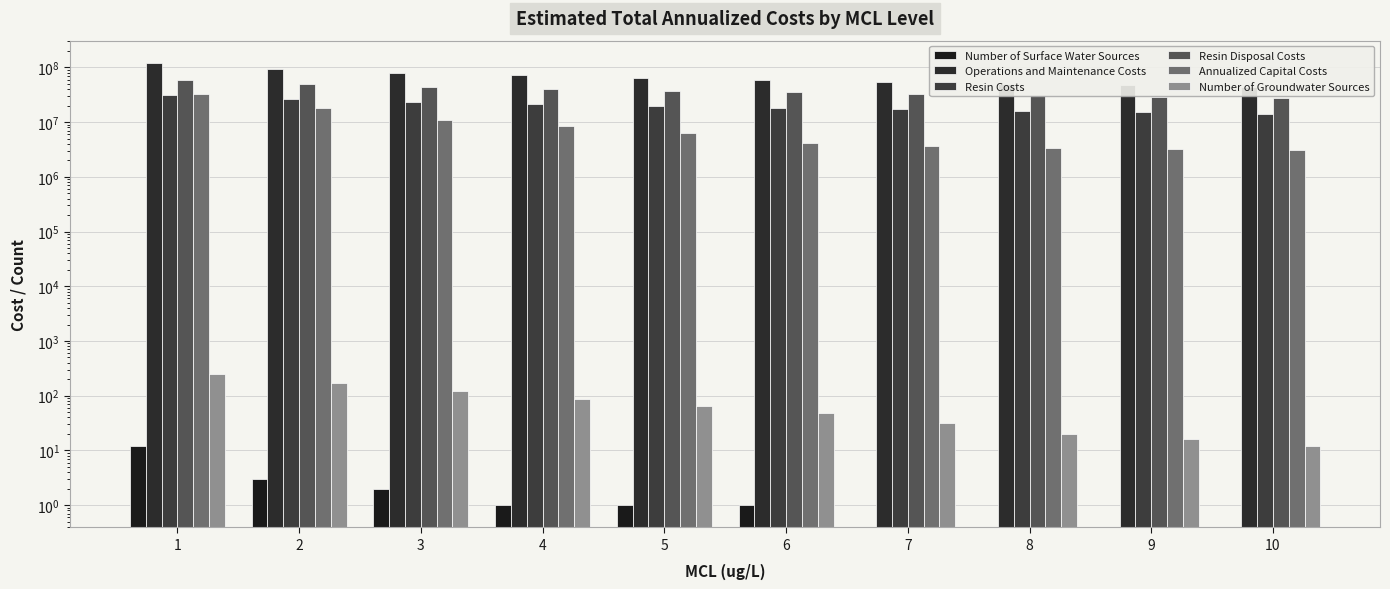

Where is Resin Disposal Costs nearest to the value 43172486?

3